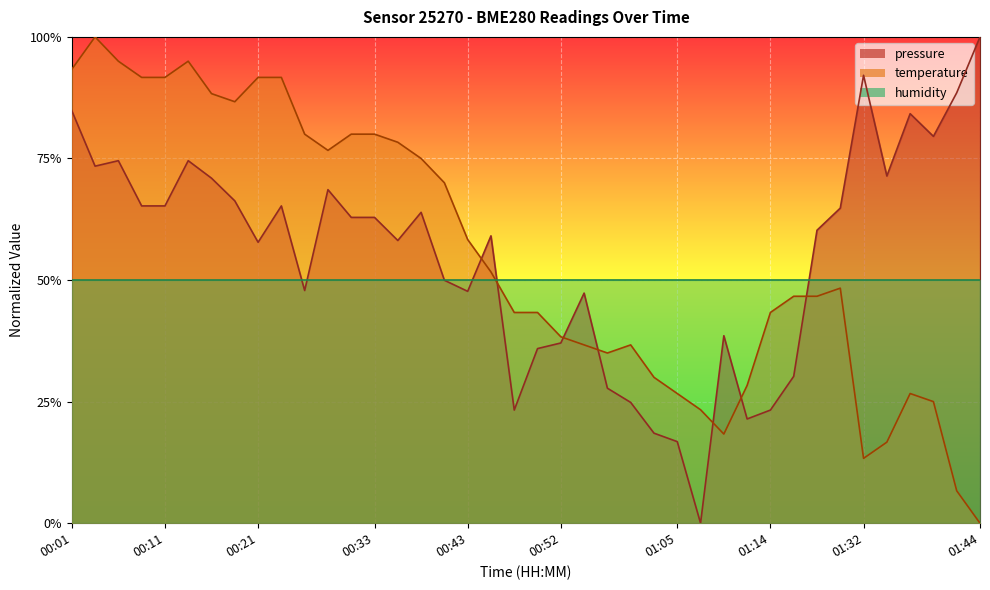

How many data points in temperature are above 0?

39